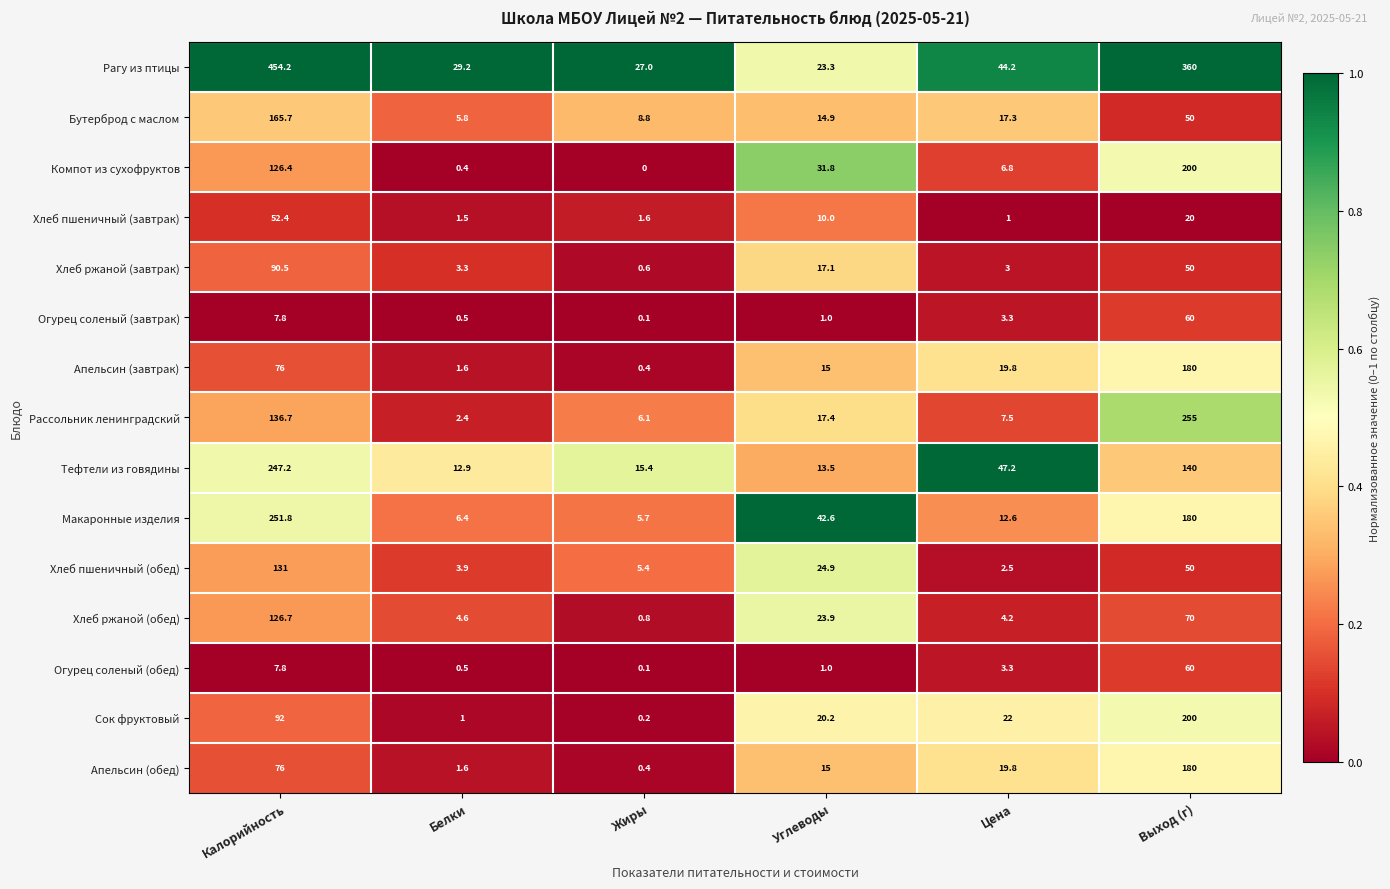

What is the difference between the second highest and second lowest values in the Огурец соленый (обед) series?

7.3